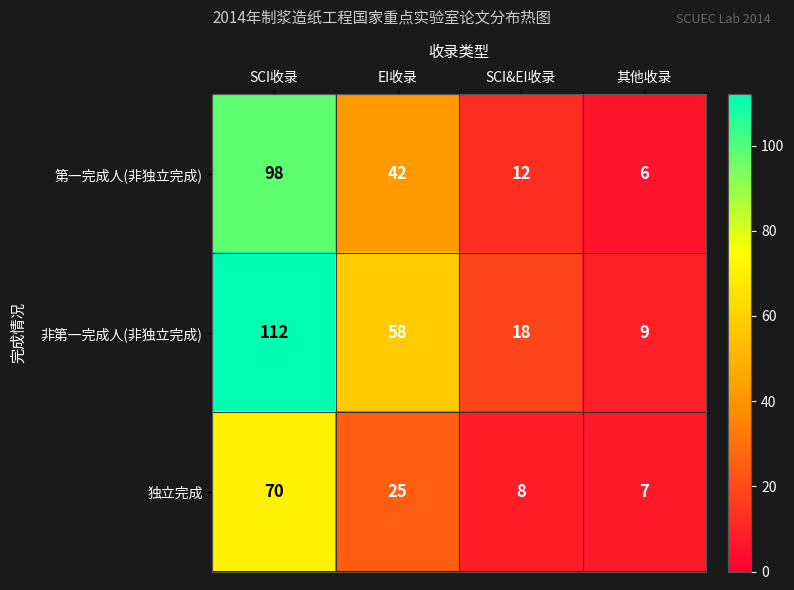

Read the 非第一完成人(非独立完成) value at SCI&EI收录.

18